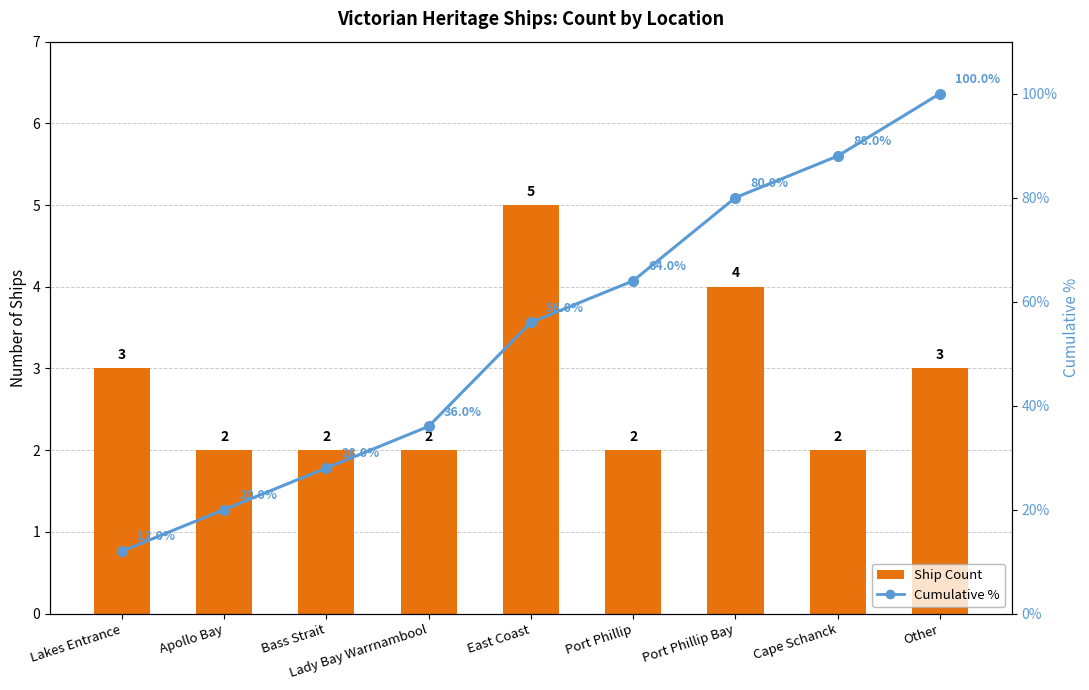

What is the label of the 1st bar from the left?

Lakes Entrance